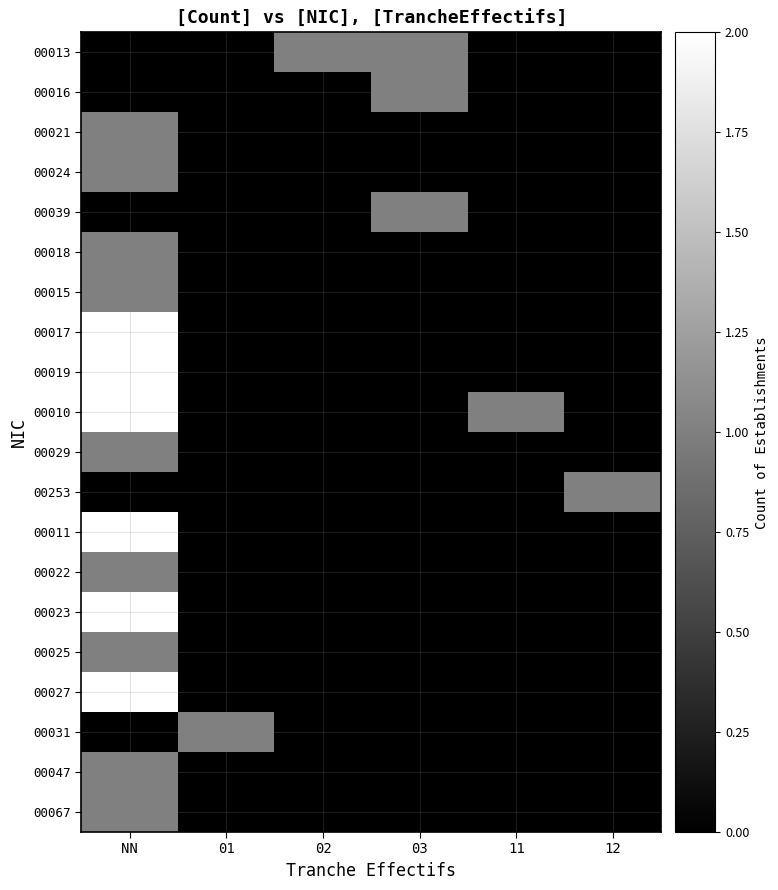

What is the total value across all series at 03?

3